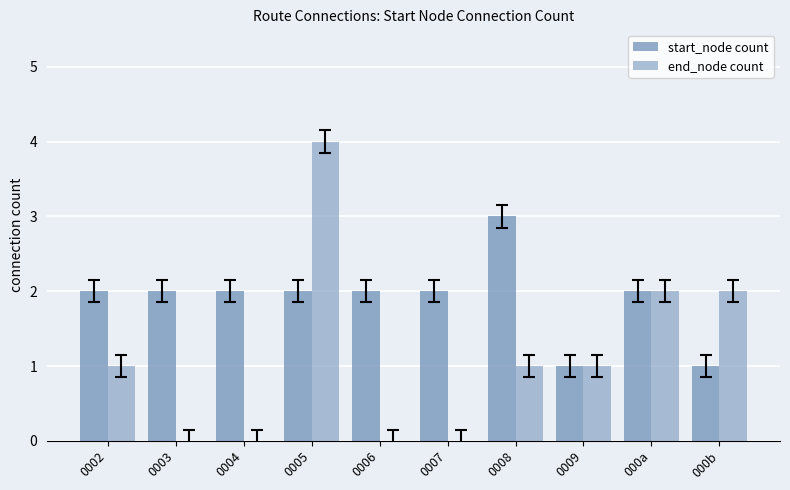

How many distinct data groups are displayed?

2